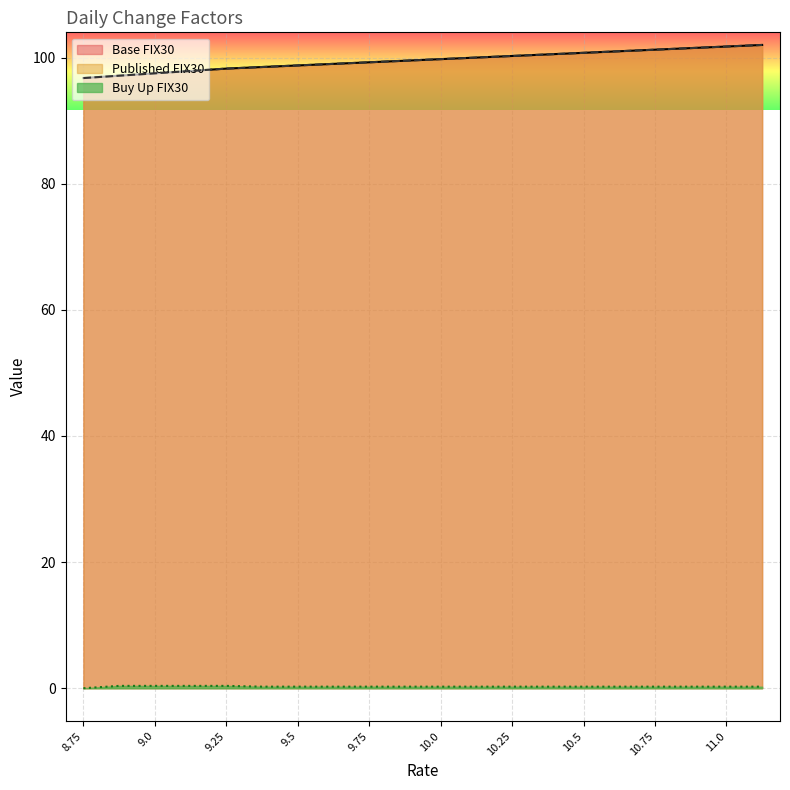

What is the difference between the maximum and minimum values in the Published FIX30 series?

5.2